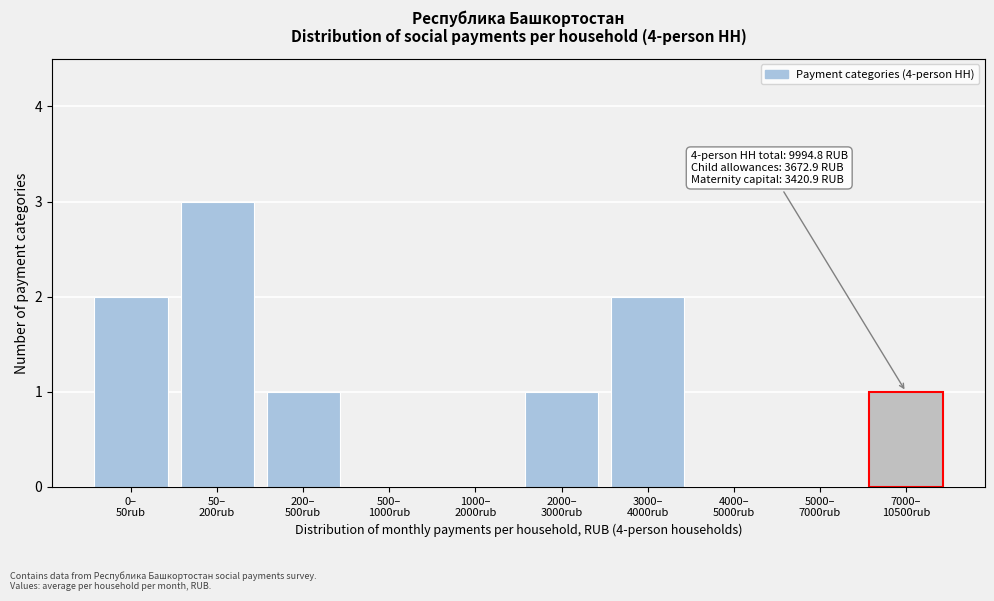

What is the greatest value displayed?

3